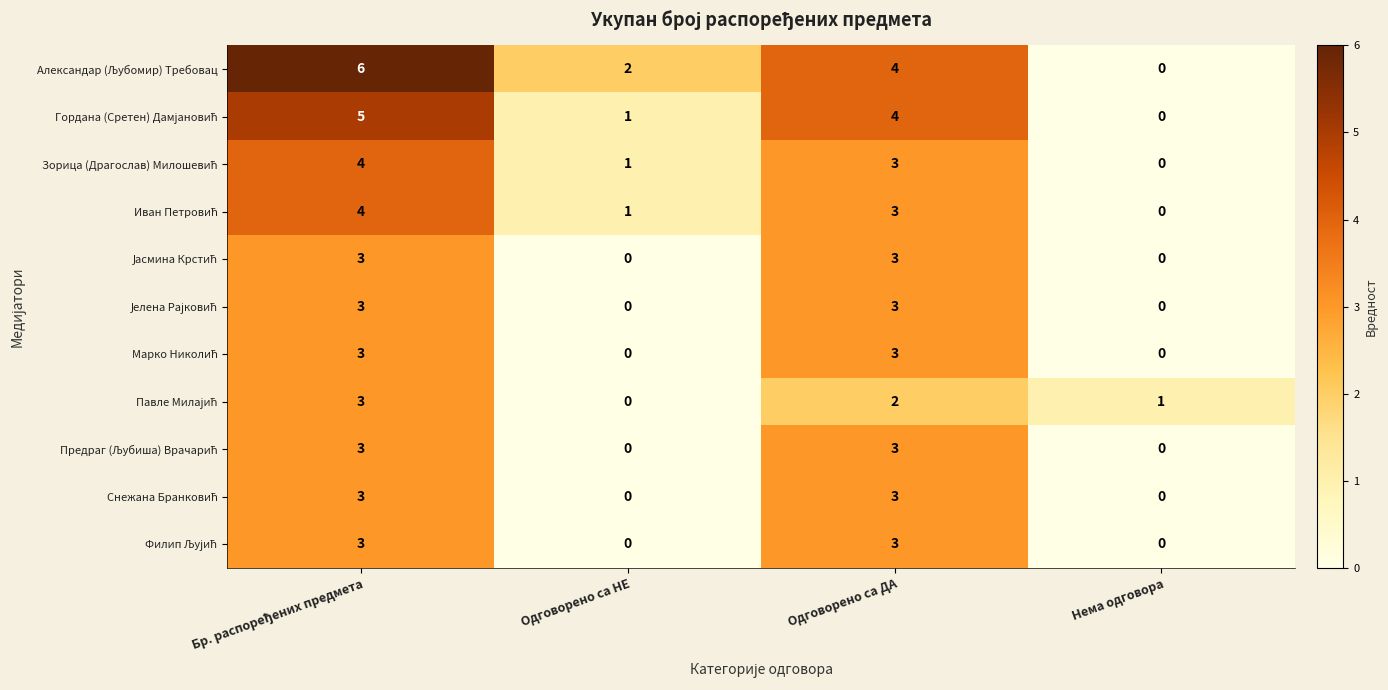

What is the maximum value shown in the chart?

6